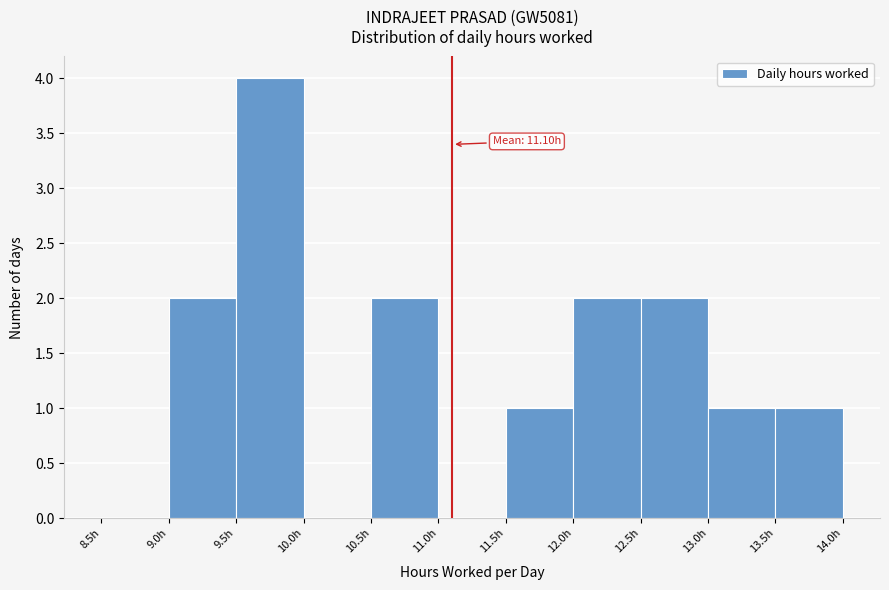

Which range on the x-axis has the tallest bar?

9.5 to 10.0